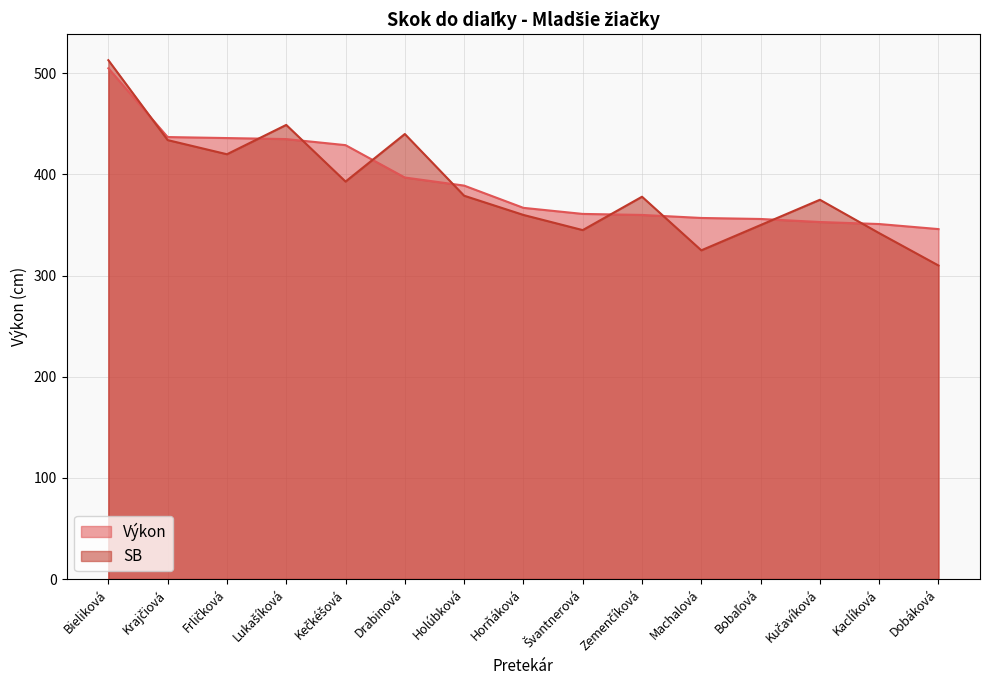

What is the difference between the Výkon values at Dobáková and Bobaľová?

10